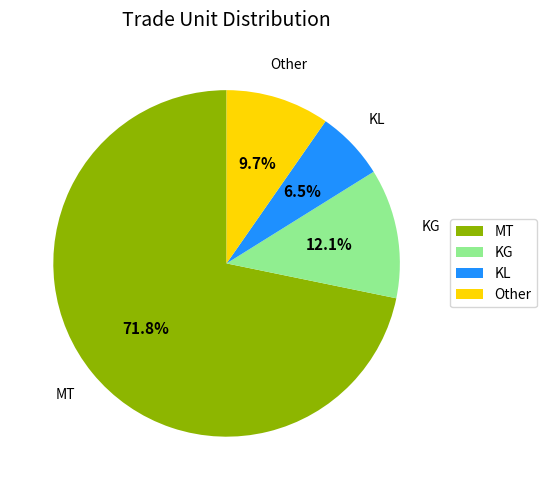

Combined, do KG and KL account for over 50%?

No